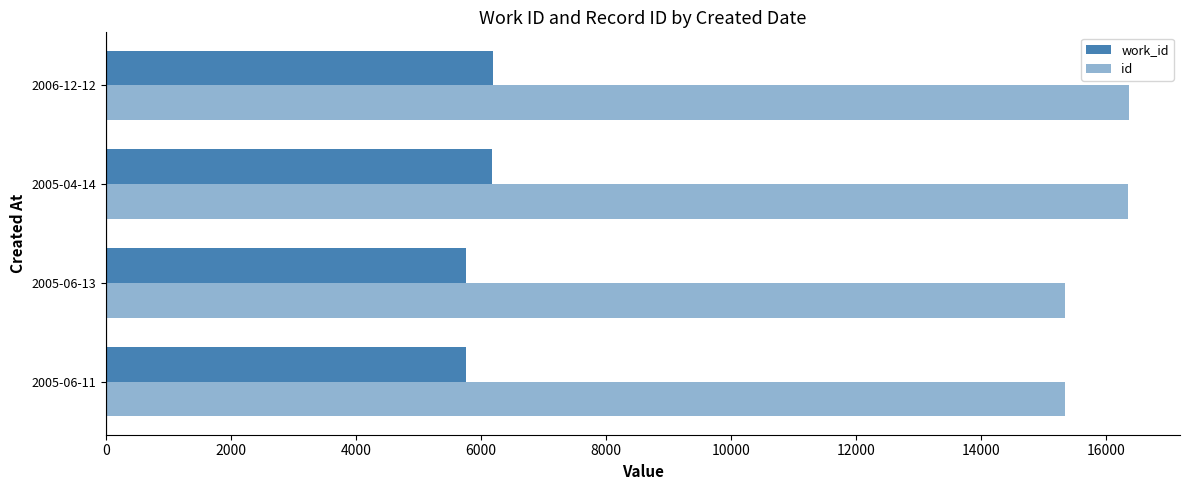

Which series has the widest spread of values?

id